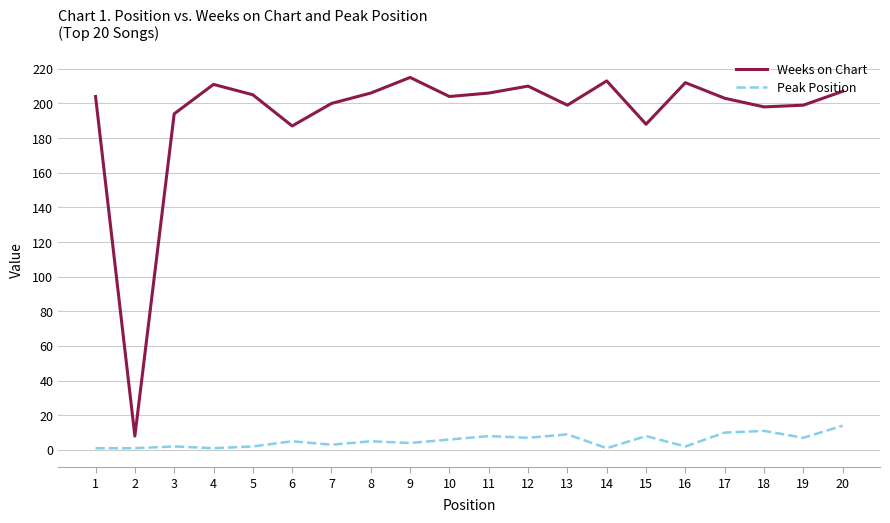

What is the difference between the maximum and minimum values in the Weeks on Chart series?

207